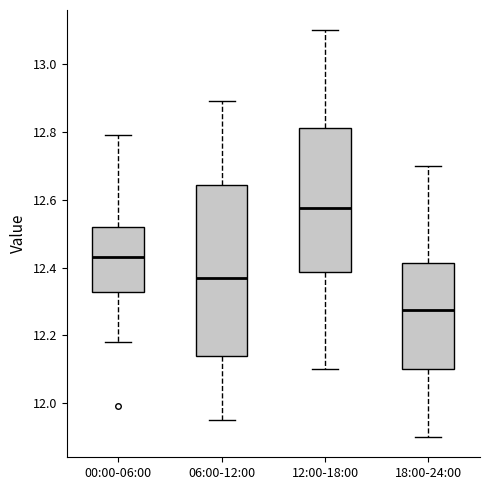

Reading left to right, read every box against the y-axis: the position of its median line, the range the box covers, and the ends of its whiskers. The values are not printed on the chart, so give them approximately, as read against the axis.

00:00-06:00: median 12.44, box 12.32 to 12.52, whiskers 12.18 to 12.80
06:00-12:00: median 12.38, box 12.14 to 12.64, whiskers 11.96 to 12.90
12:00-18:00: median 12.58, box 12.38 to 12.82, whiskers 12.10 to 13.10
18:00-24:00: median 12.28, box 12.10 to 12.42, whiskers 11.90 to 12.70